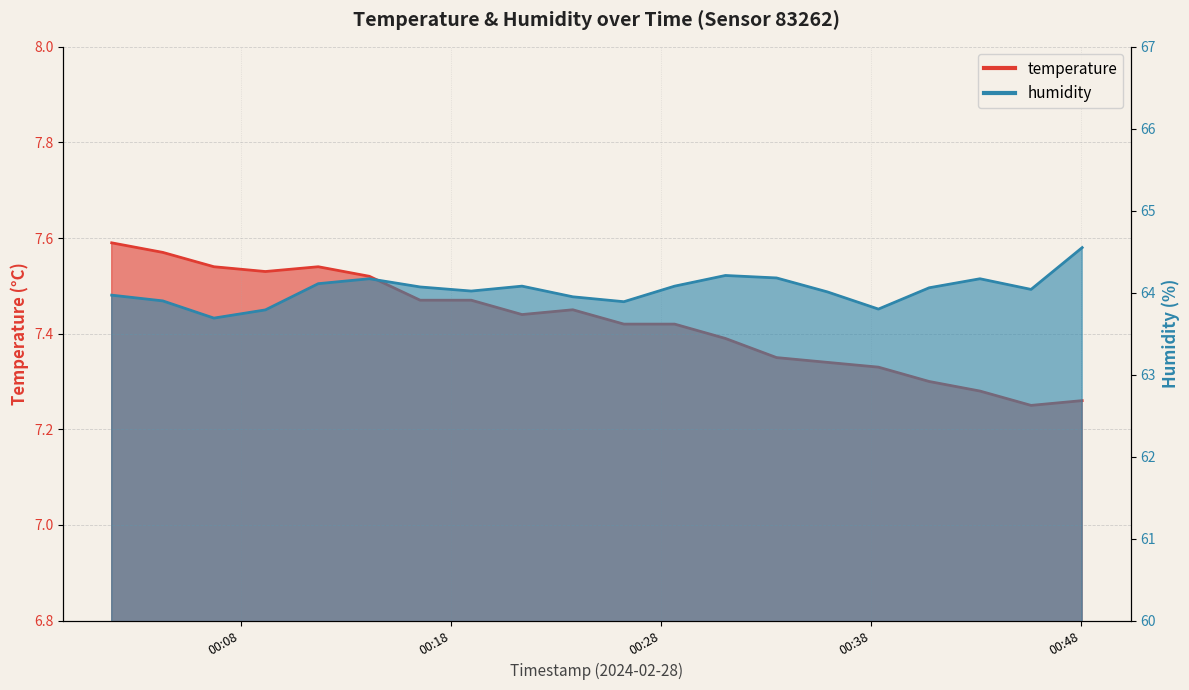

True or false: temperature and humidity intersect in this chart.

False